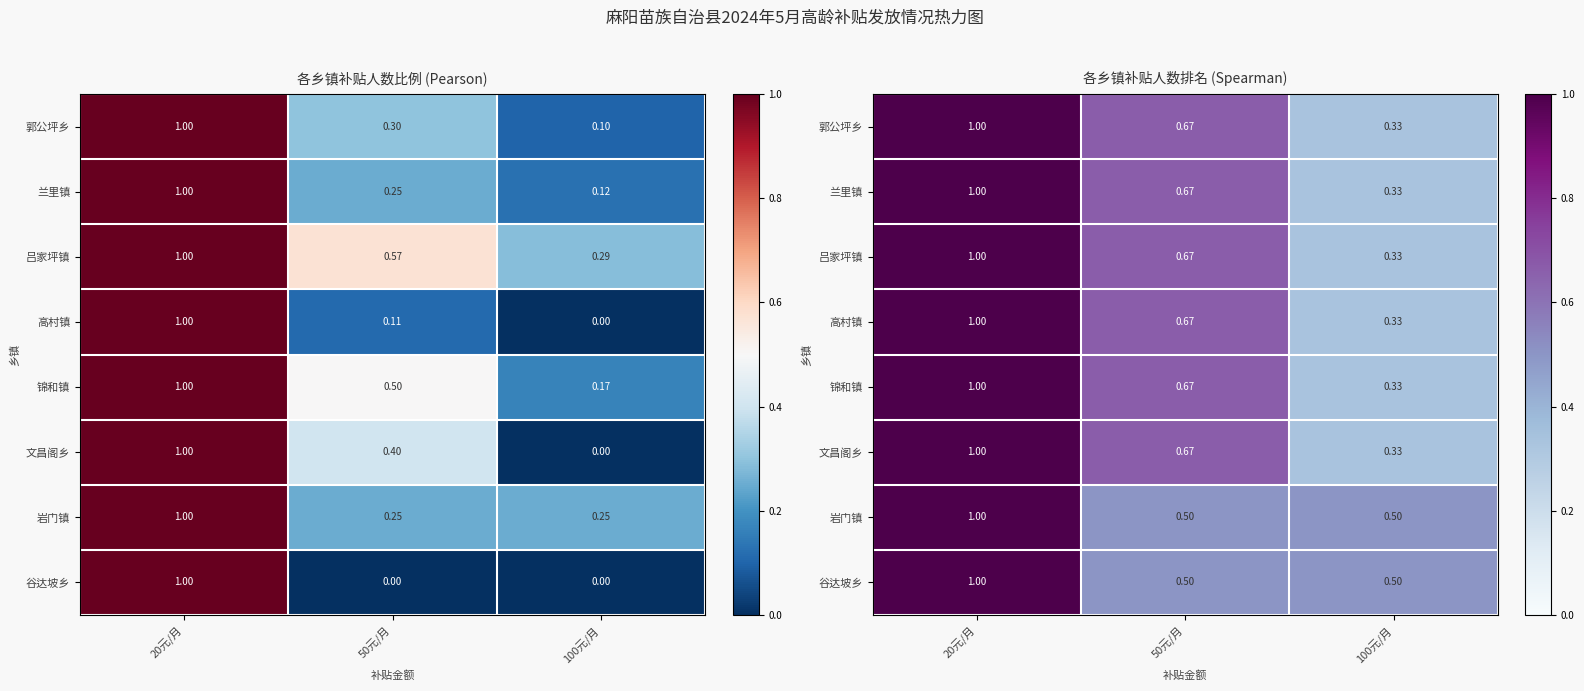

What is the difference between the highest and lowest values at 50元/月?

0.2